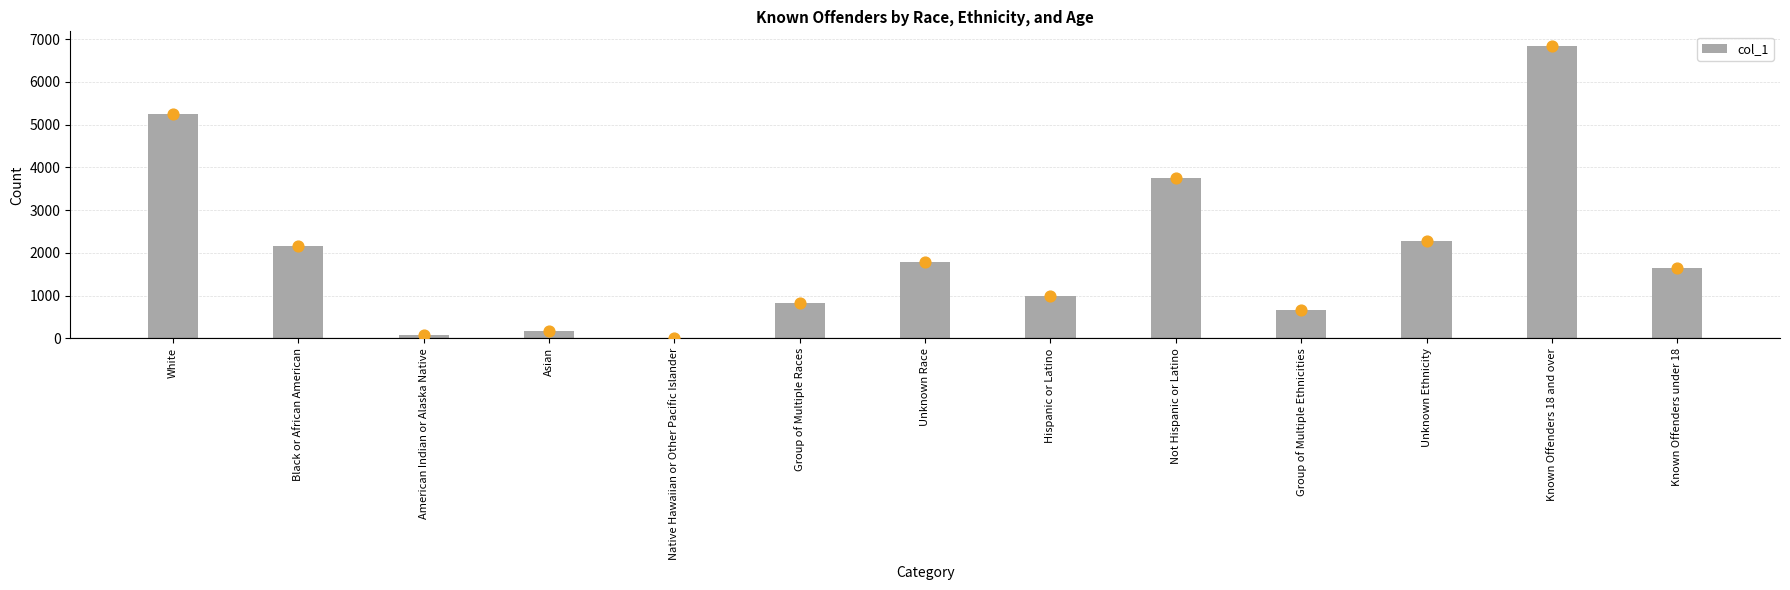

Which has a higher value, Group of Multiple Ethnicities or Hispanic or Latino?

Hispanic or Latino